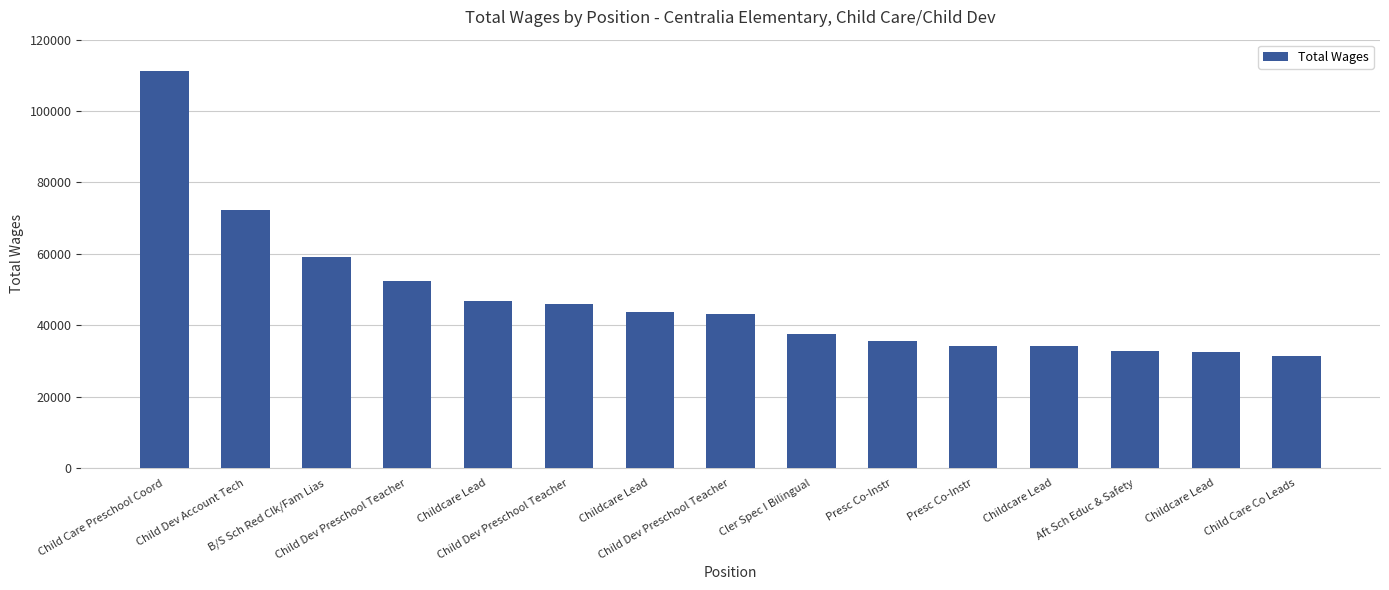

Count the number of data series in this chart.

1